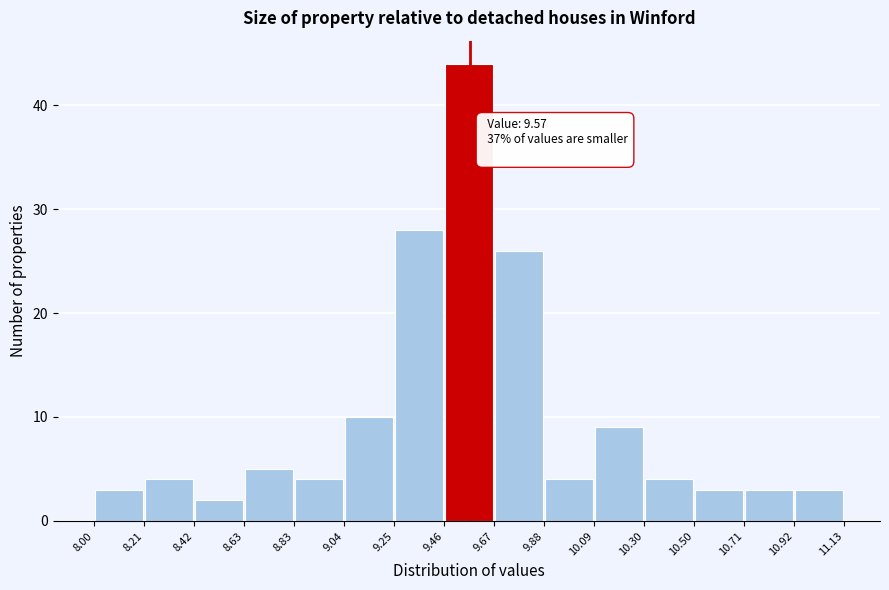

Which range on the x-axis has the tallest bar?

9.46 to 9.67